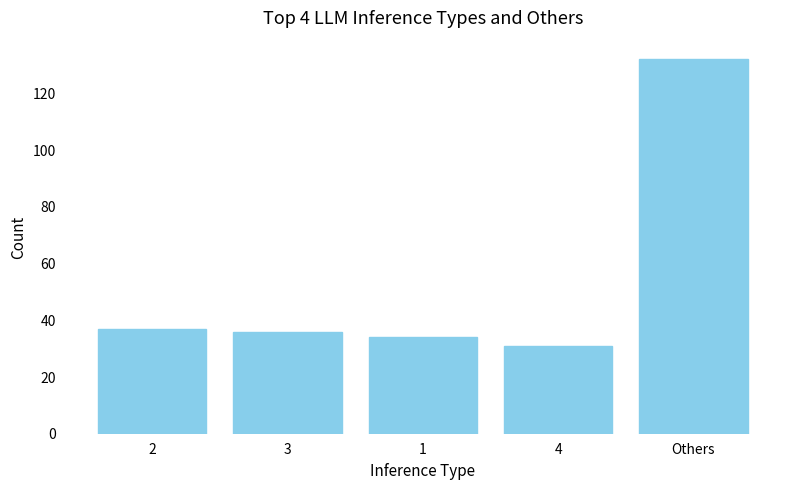

Reading right to left, what are all the values shown in this chart?

Others=132	4=31	1=34	3=36	2=37